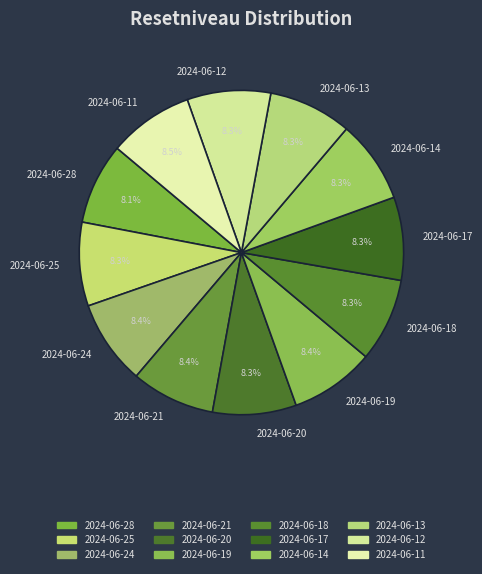

The 2024-06-11 slice represents 1% of the pie. True or false?

False